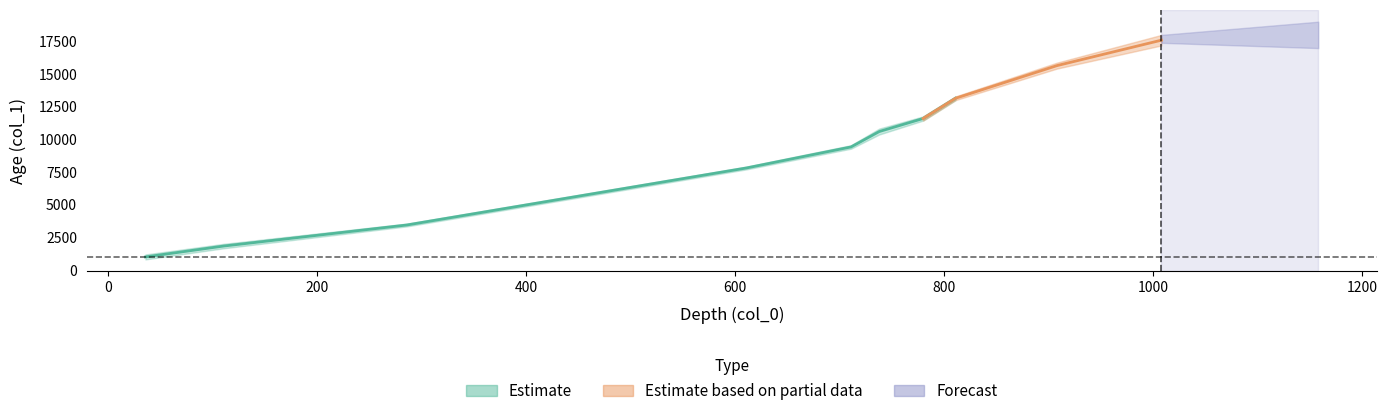

What is the minimum value for col_1_center?

995.0